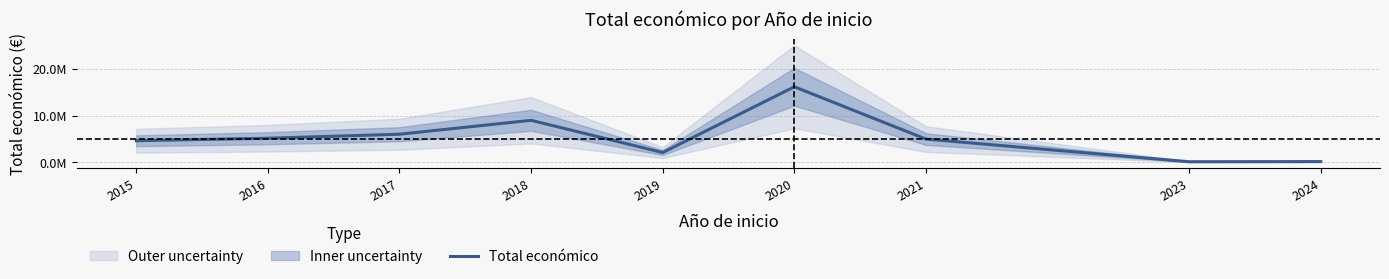

Reading left to right, extract all data points from this chart.

2015=4644495	2016=5181292	2017=6039301	2018=9016297	2019=2115541	2020=16193314	2021=4999992	2023=150000	2024=181152